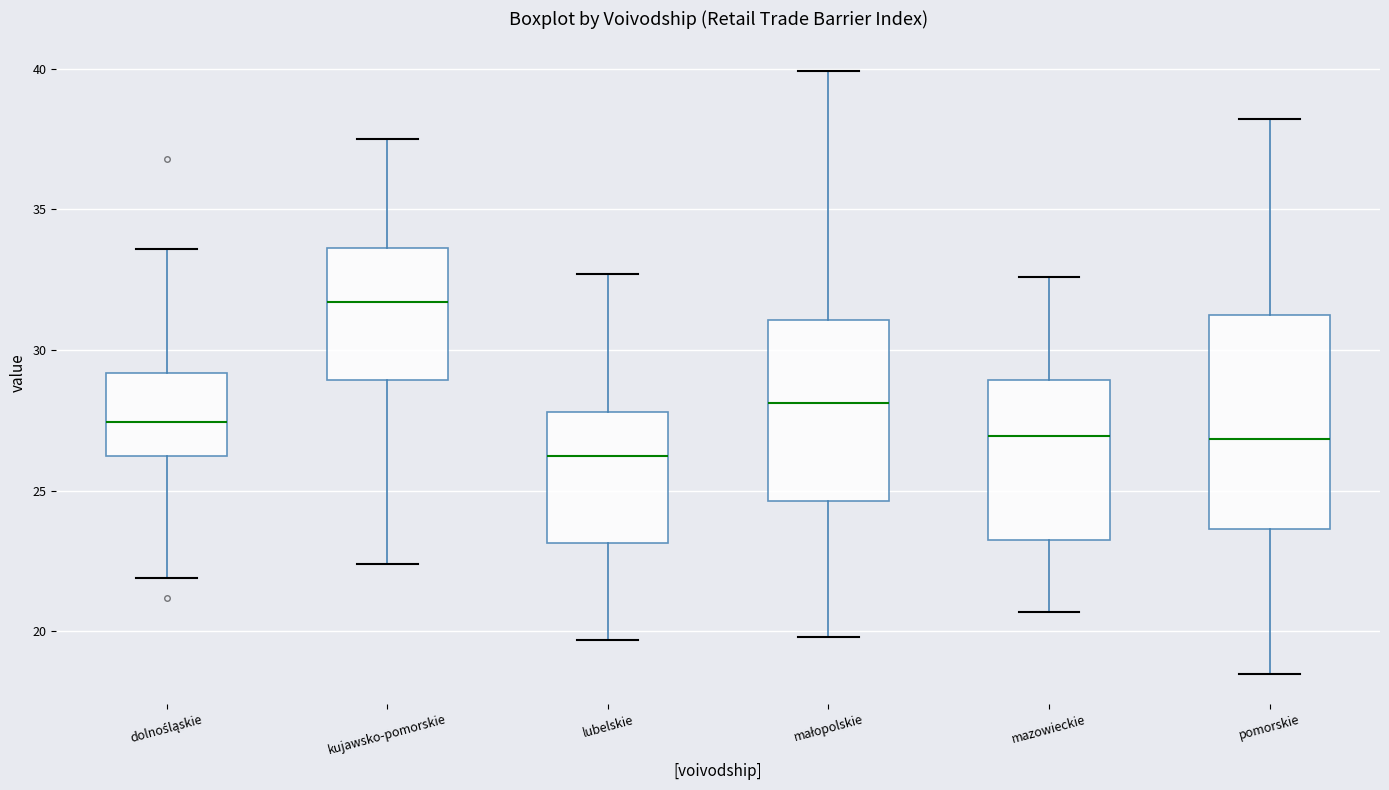

Which box is the tallest, from its lower edge to its upper edge?

pomorskie